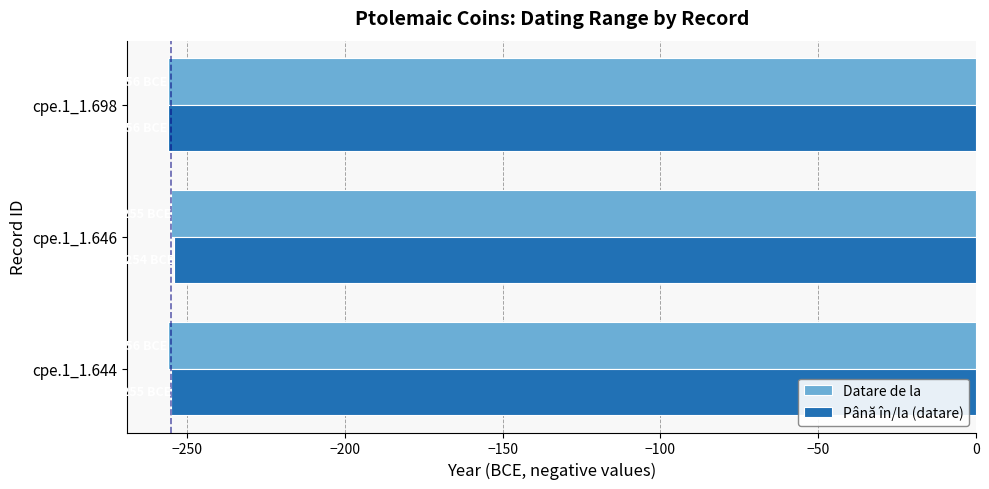

What is the total value across all series at cpe.1_1.646?

-509